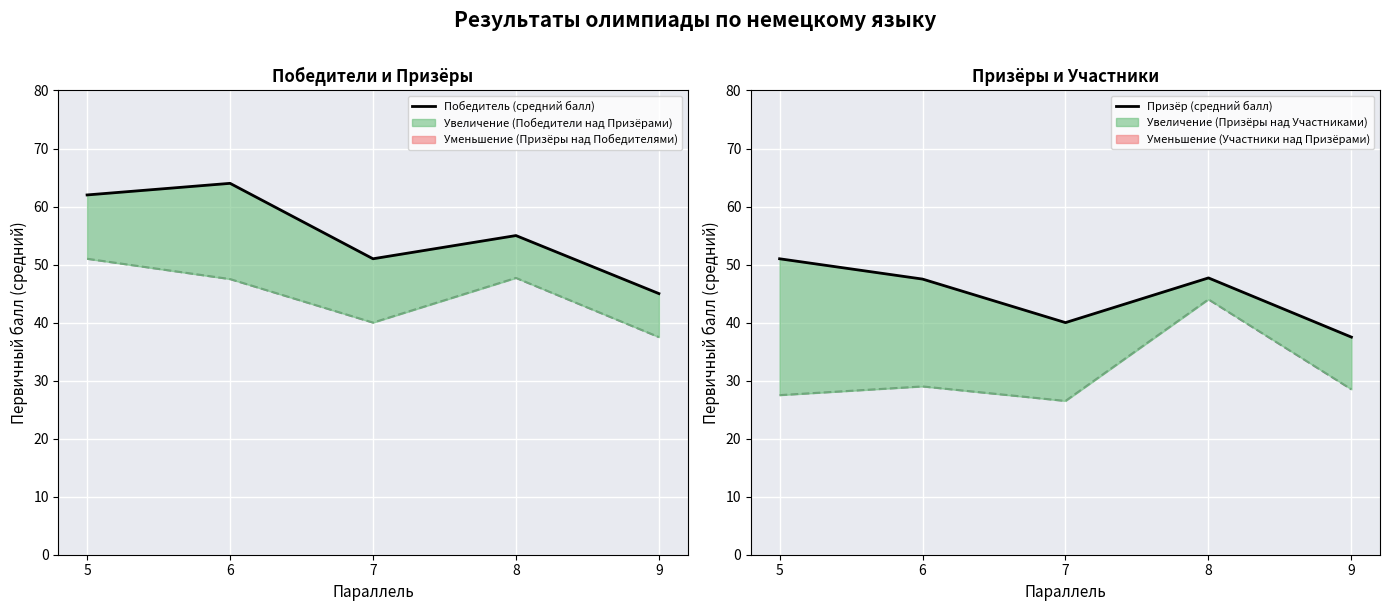

The value of Призёр (средний балл) at 8 is 28.6. True or false?

False